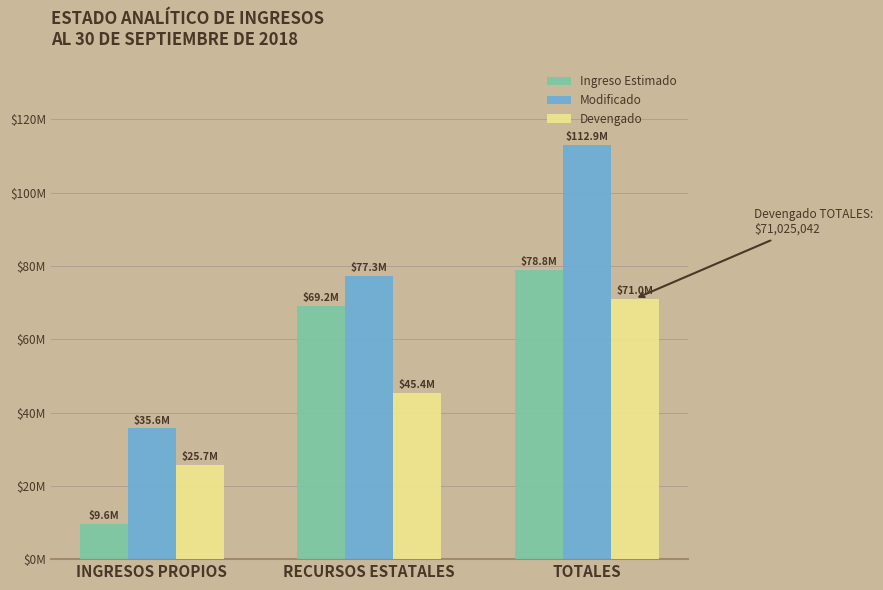

Are the bars horizontal?

No